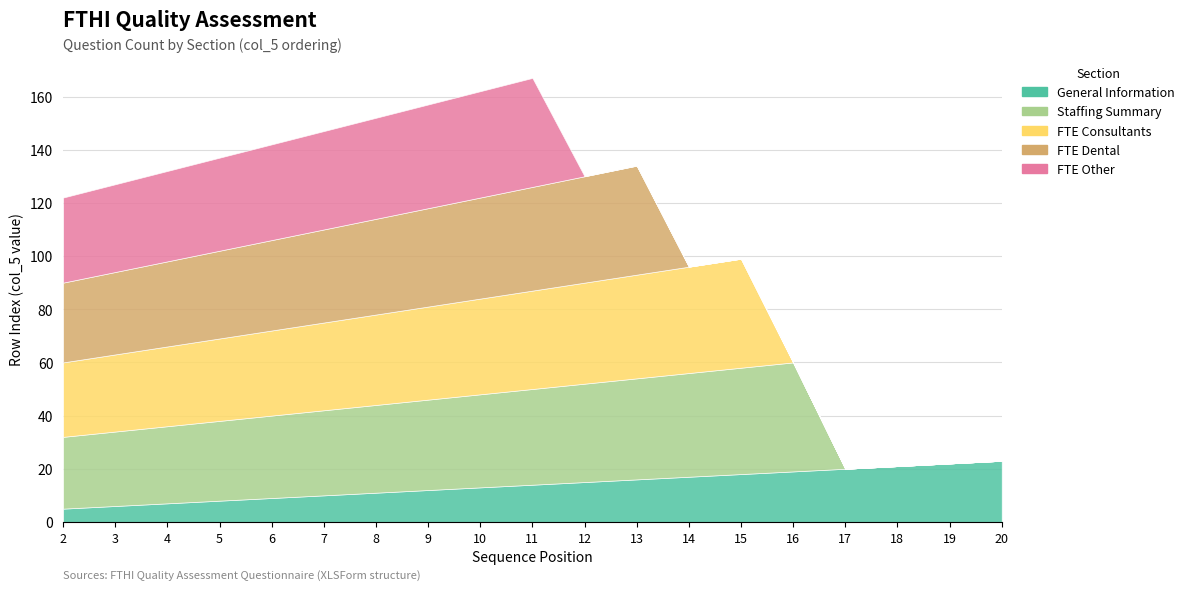

How many intersections are there between FTE Consultants and Staffing Summary?

1